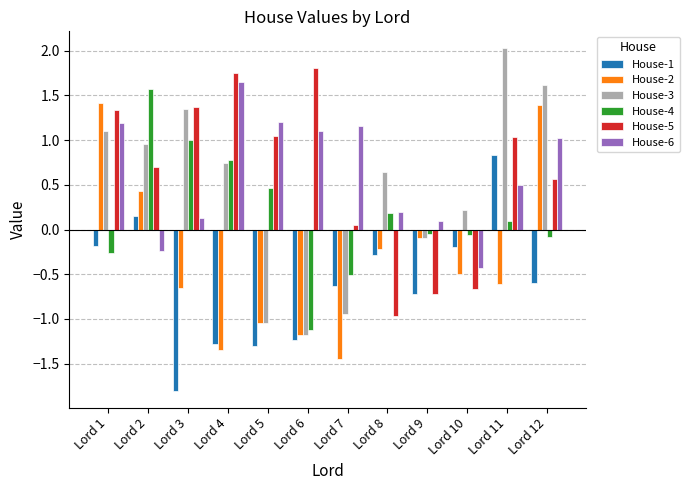

How many data points does each series have?

12